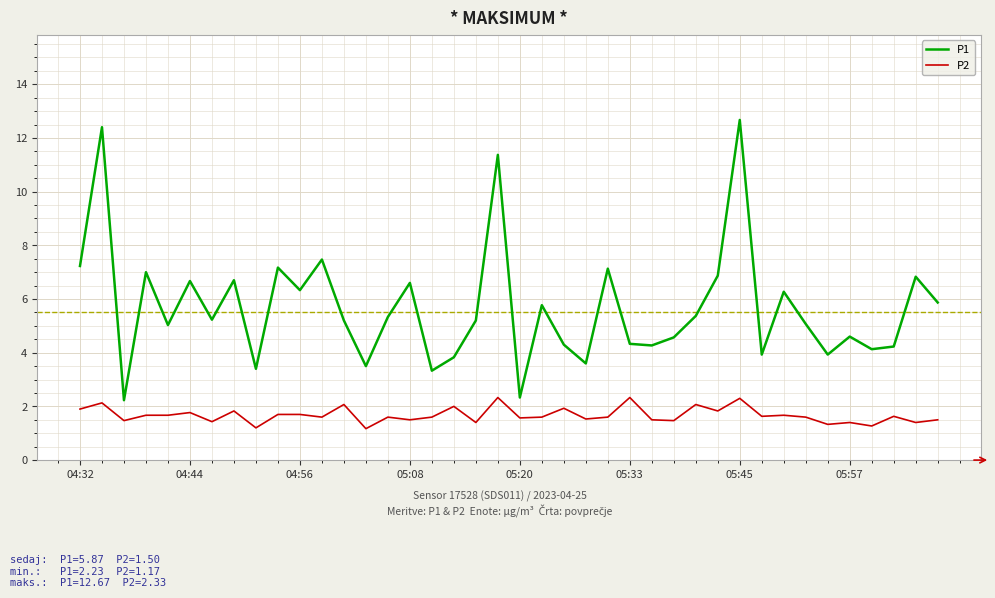

Which series has the largest range (max minus min)?

P1